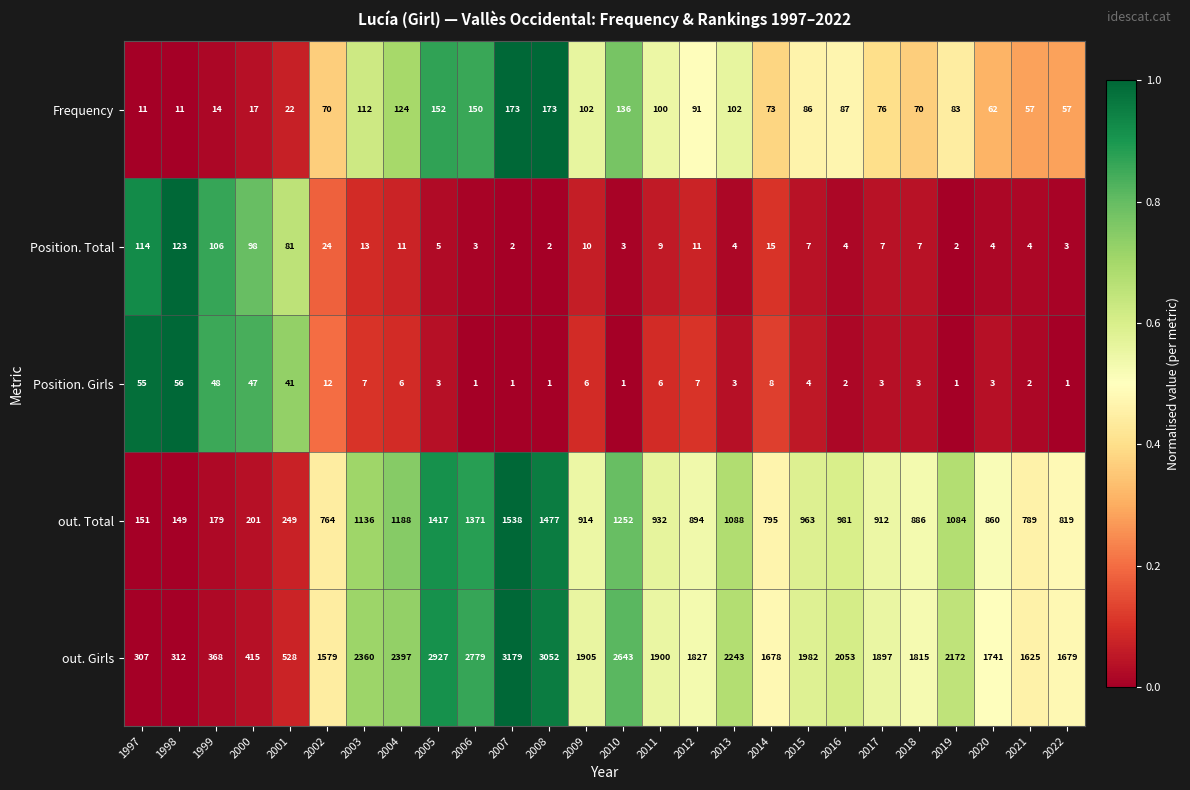

Read the out. Total value at 1999, to the nearest 50.

200